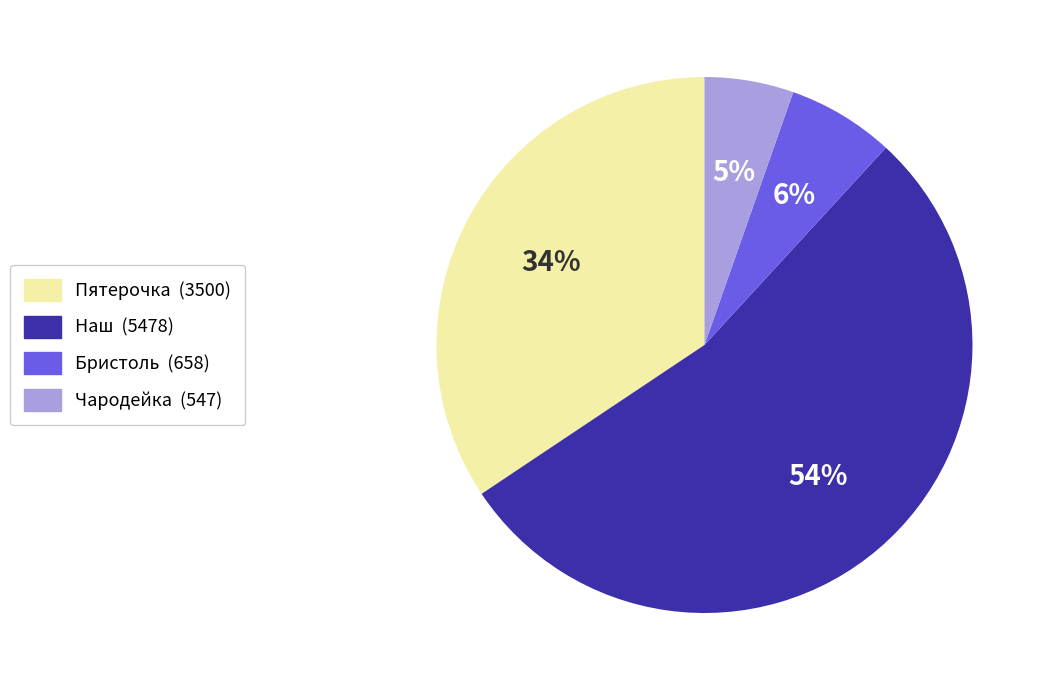

Count the number of slices in the pie.

4